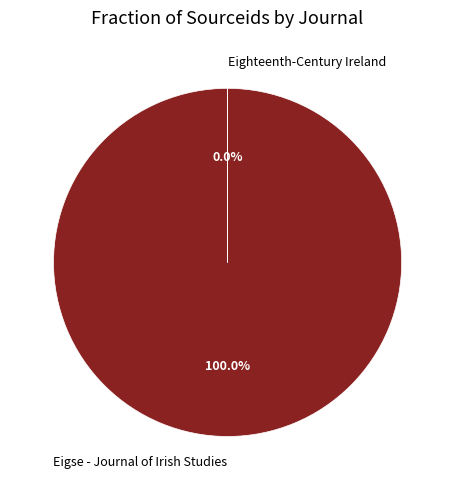

Rank the categories by value from lowest to highest.

Eighteenth-Century Ireland, Eigse - Journal of Irish Studies